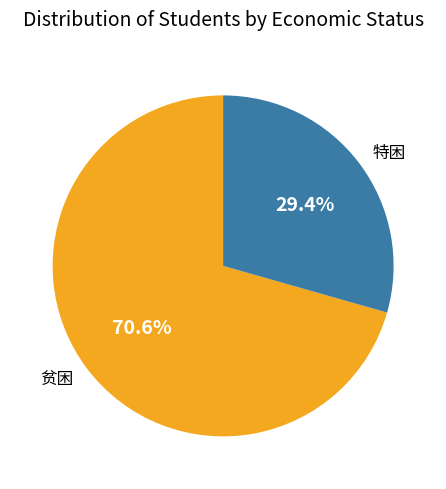

Which has a higher value, 贫困 or 特困?

贫困